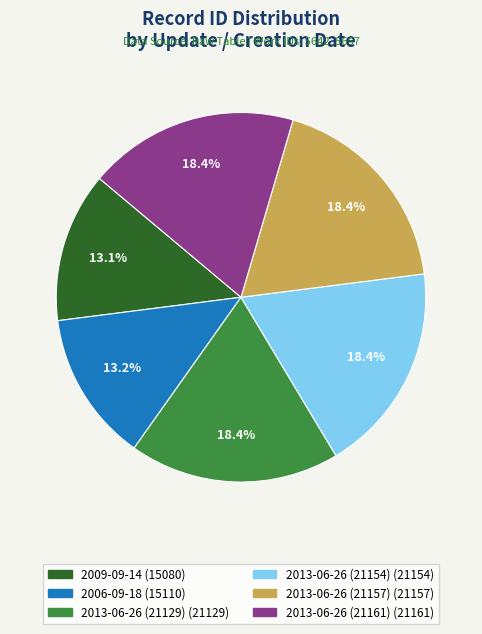

Approximately how many times larger is the value at 2013-06-26 (21161) compared to 2013-06-26 (21157)?

1.0